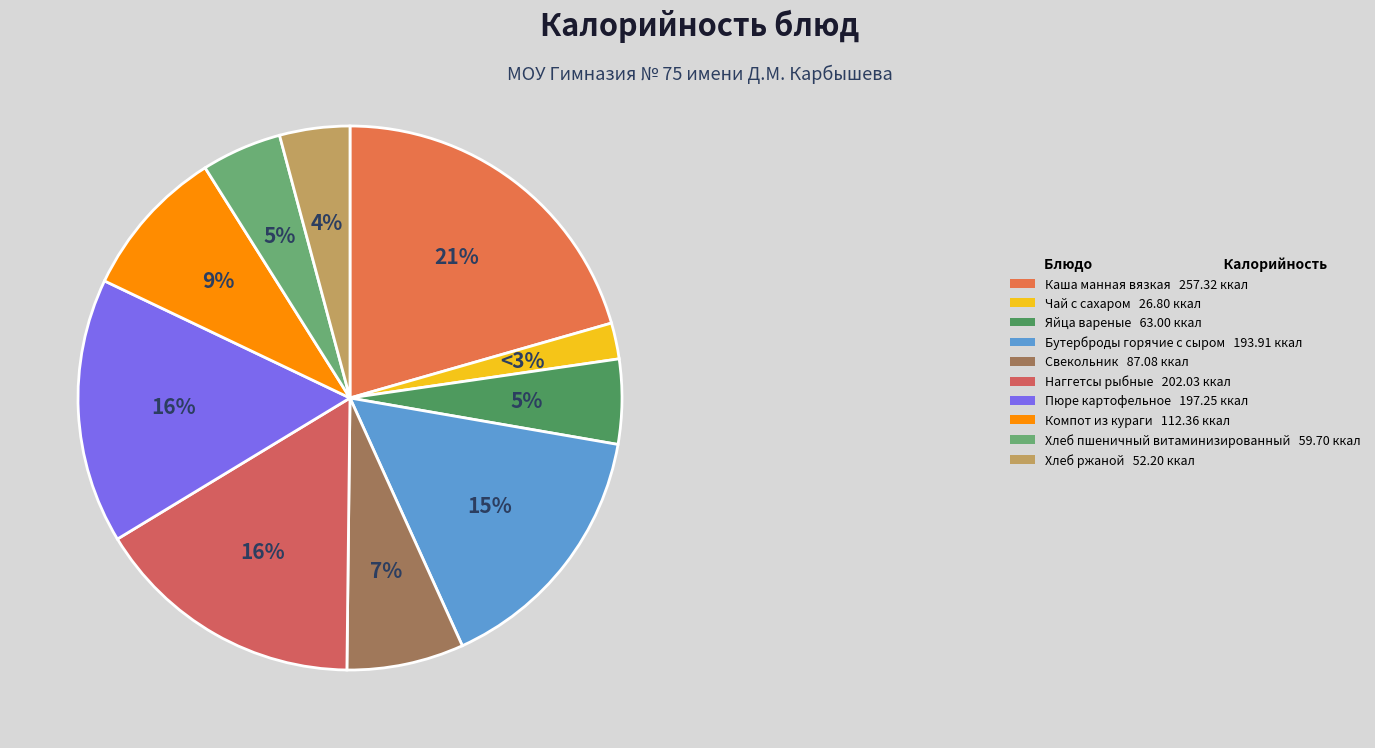

How many segments does this pie chart have?

10